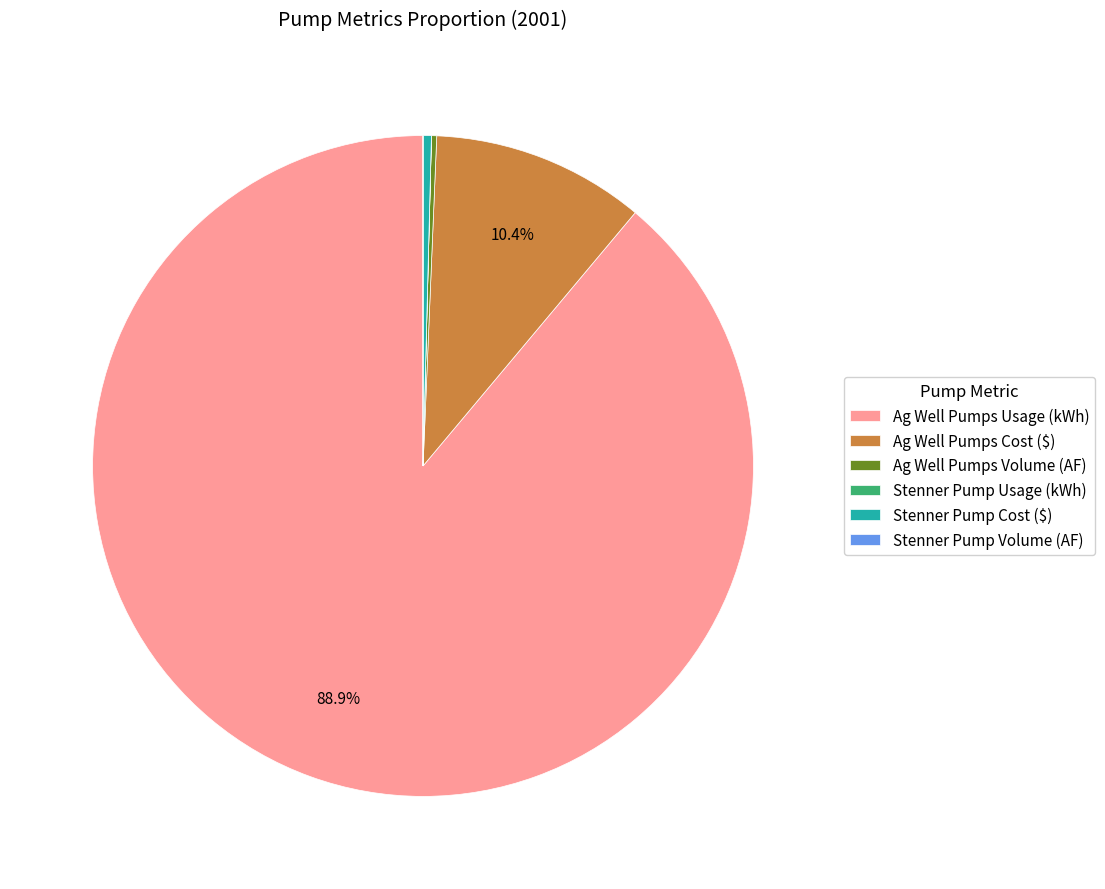

To the nearest percent, what portion does Ag Well Pumps Usage (kWh) represent?

89%